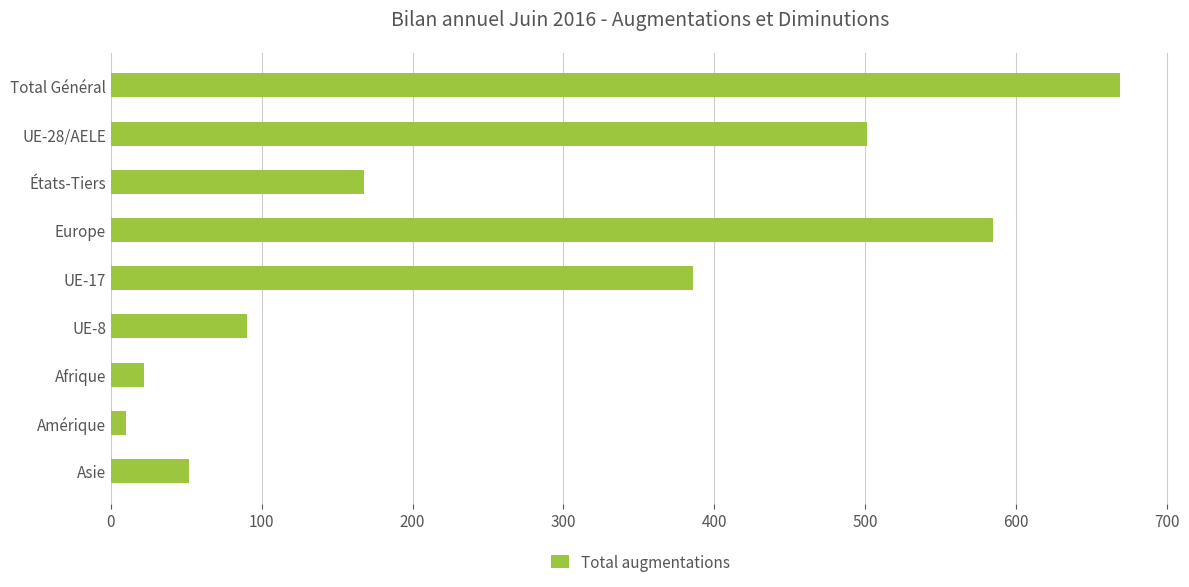

Which has a higher value, Europe or UE-17?

Europe